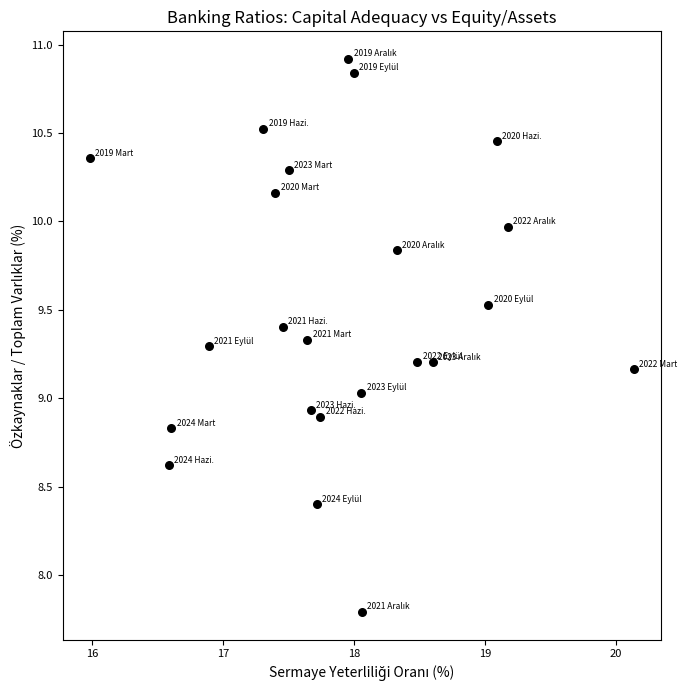

What is the range of X values (max minus min)?

4.2